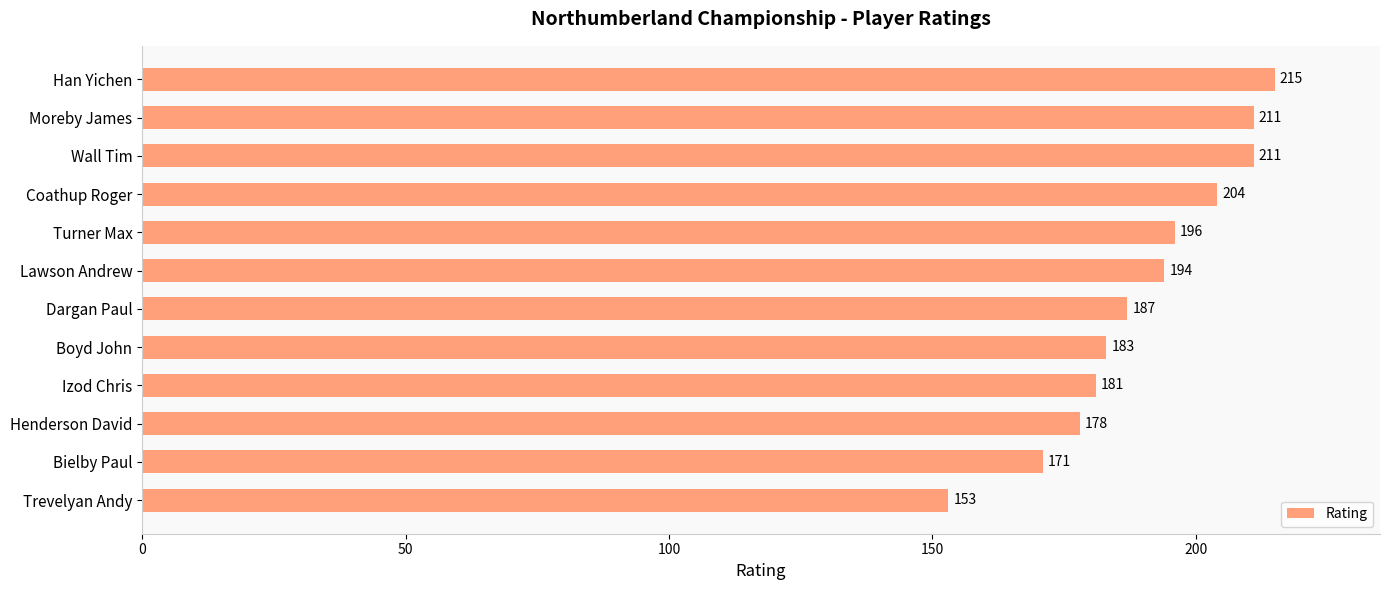

Reading top to bottom, what are all the values shown in this chart?

Han Yichen=215	Moreby James=211	Wall Tim=211	Coathup Roger=204	Turner Max=196	Lawson Andrew=194	Dargan Paul=187	Boyd John=183	Izod Chris=181	Henderson David=178	Bielby Paul=171	Trevelyan Andy=153